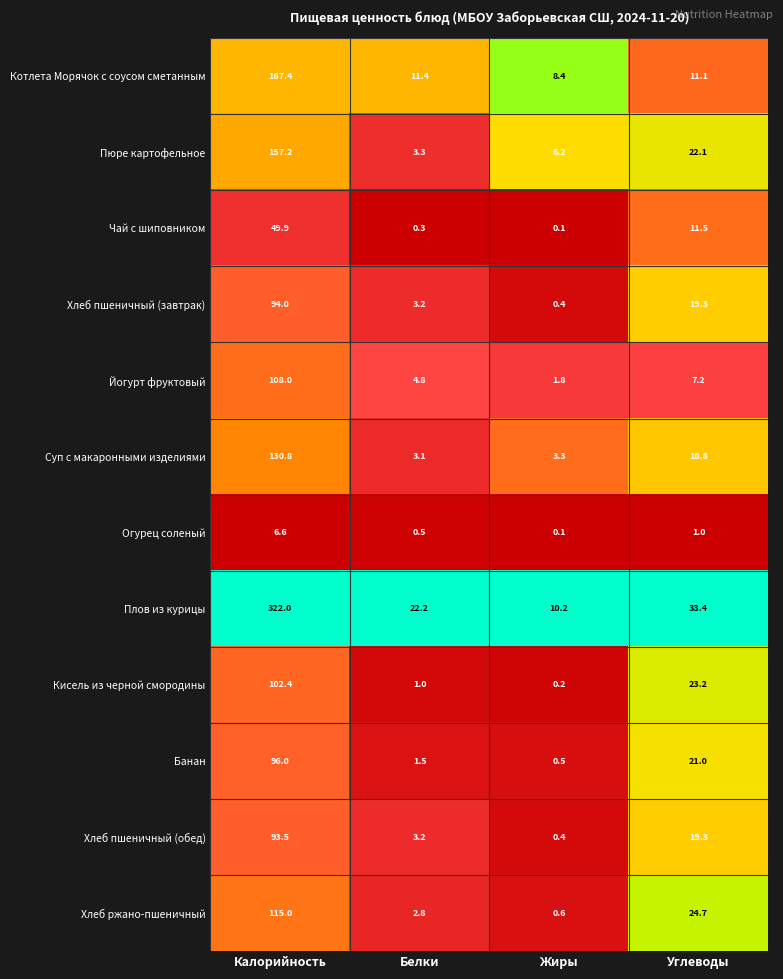

Is it true that Хлеб ржано-пшеничный equals 3.8 at Белки?

False